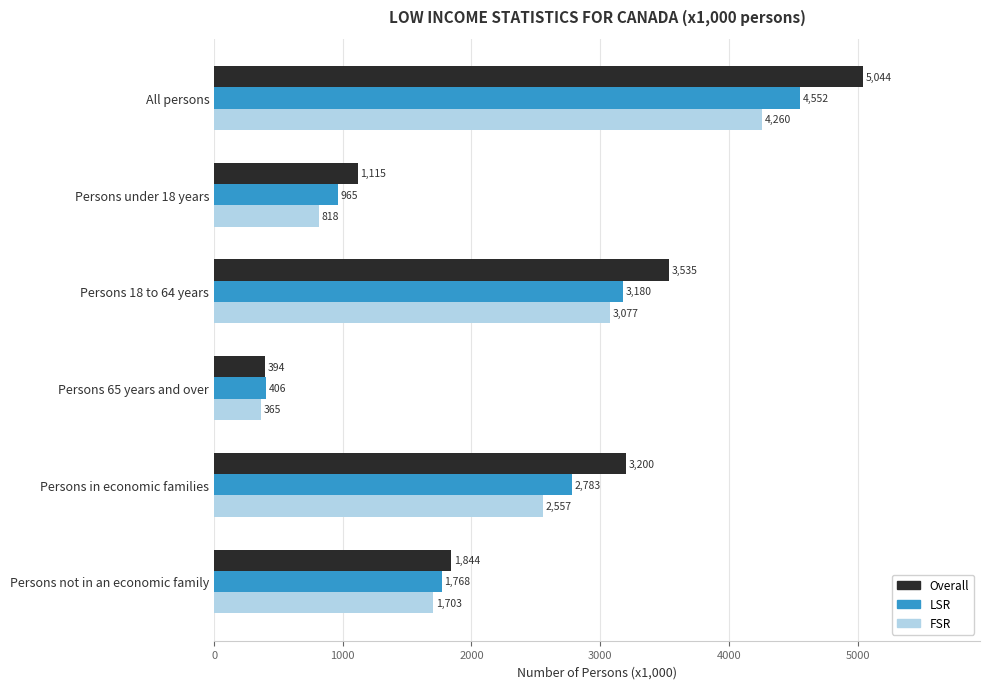

How many values in the FSR series are below 2557?

3